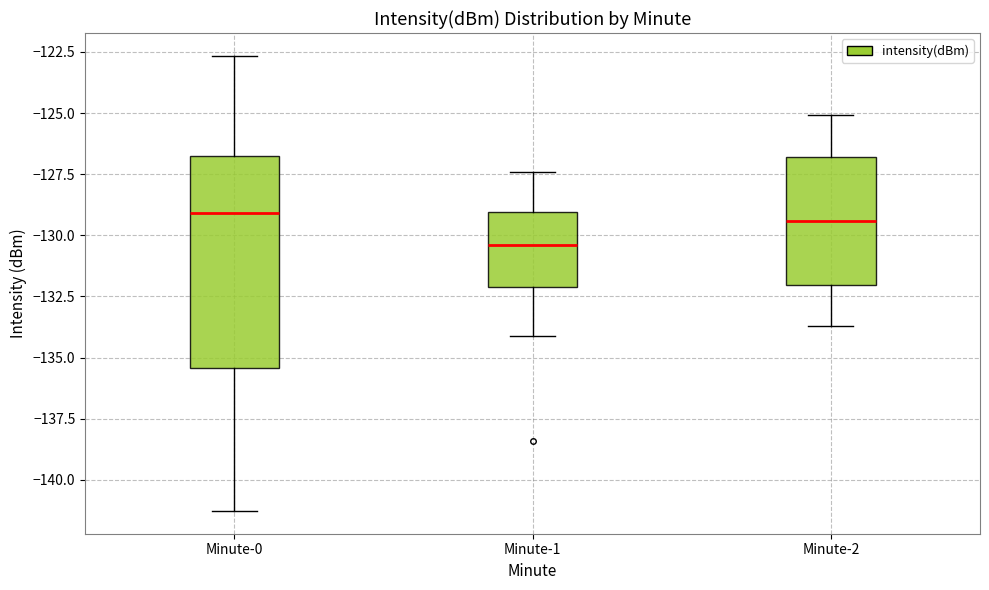

Where does the upper whisker of the box for Minute-0 end on the y-axis? The values are not printed on the chart, so give them approximately, as read against the axis.

-122.5